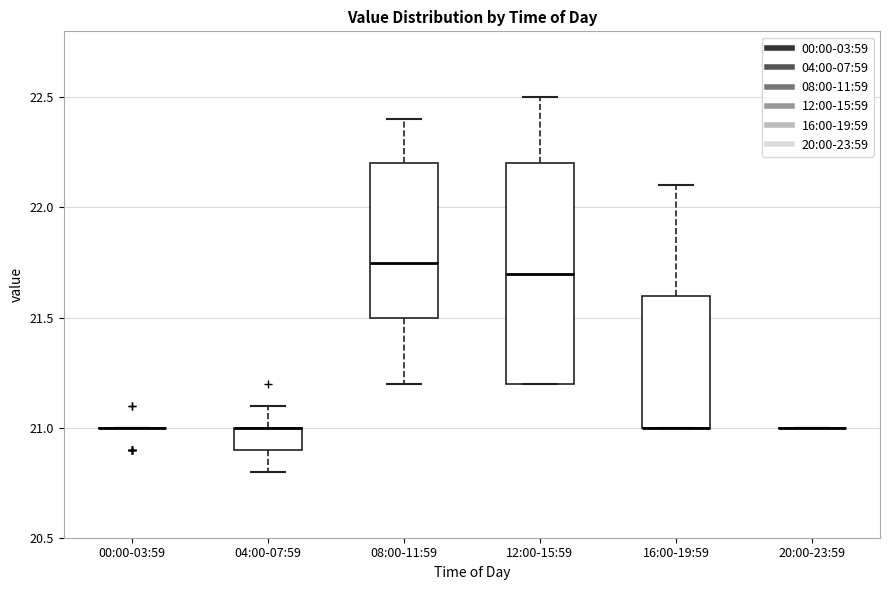

Comparing the boxes themselves (not the whiskers), which one is the tallest?

12:00-15:59